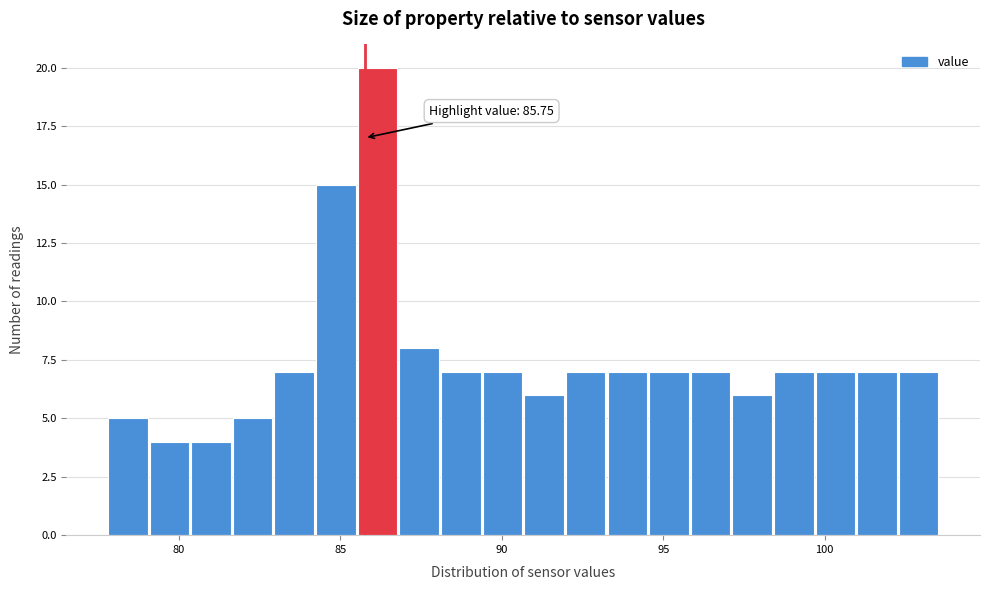

Around what value on the x-axis is the tallest bar? Give the approximate position of its centre, as read against the axis.

86.0